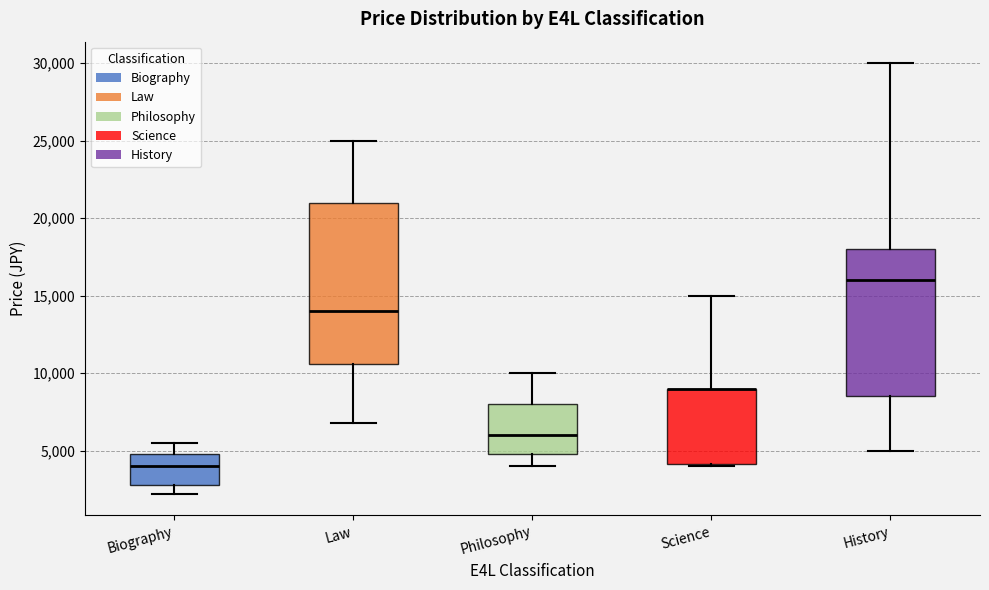

Where is the upper edge of the box for History on the y-axis? The values are not printed on the chart, so give them approximately, as read against the axis.

18000